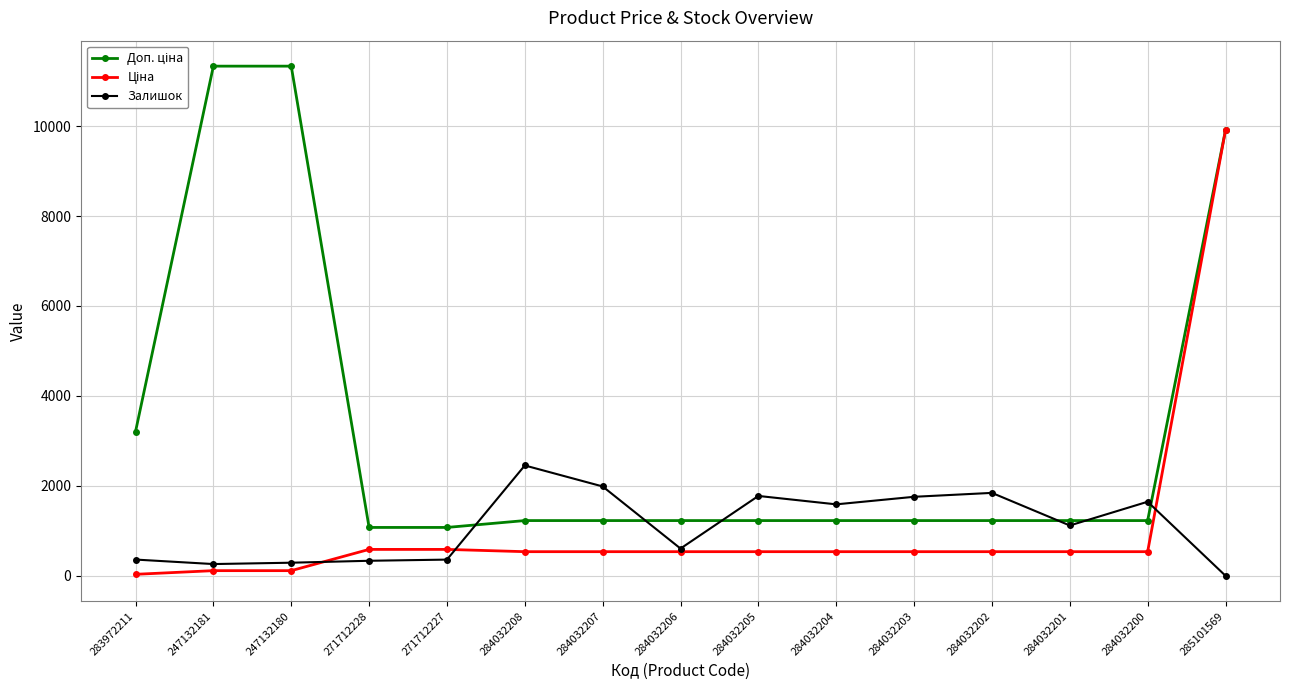

At which category is the sum across all series the highest?

285101569